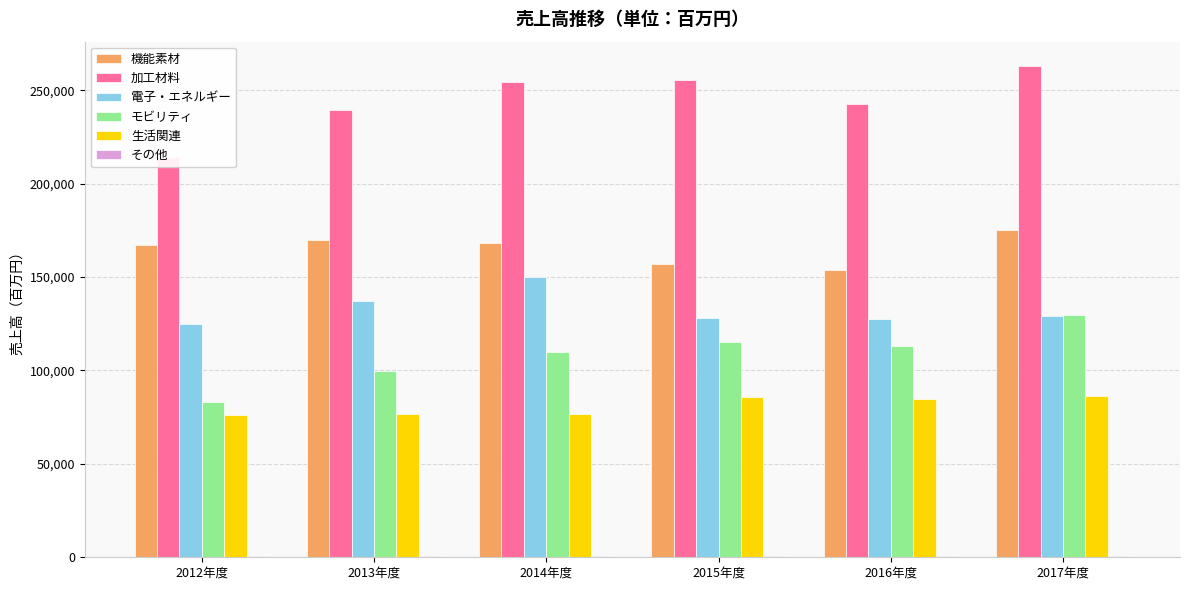

At which category is the sum across all series the highest?

2017年度